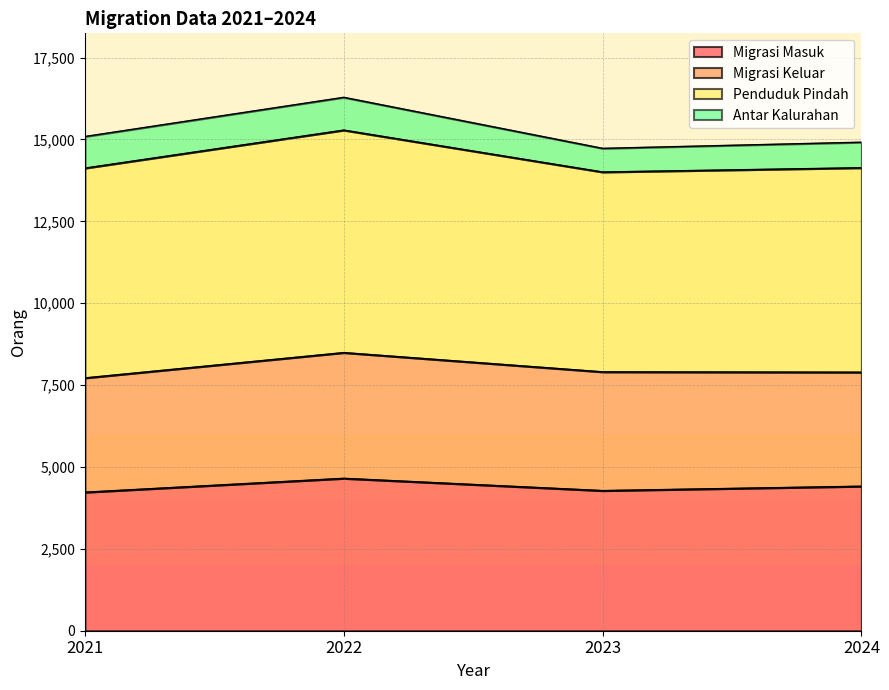

Read the Penduduk Pindah value at 2024.

6243